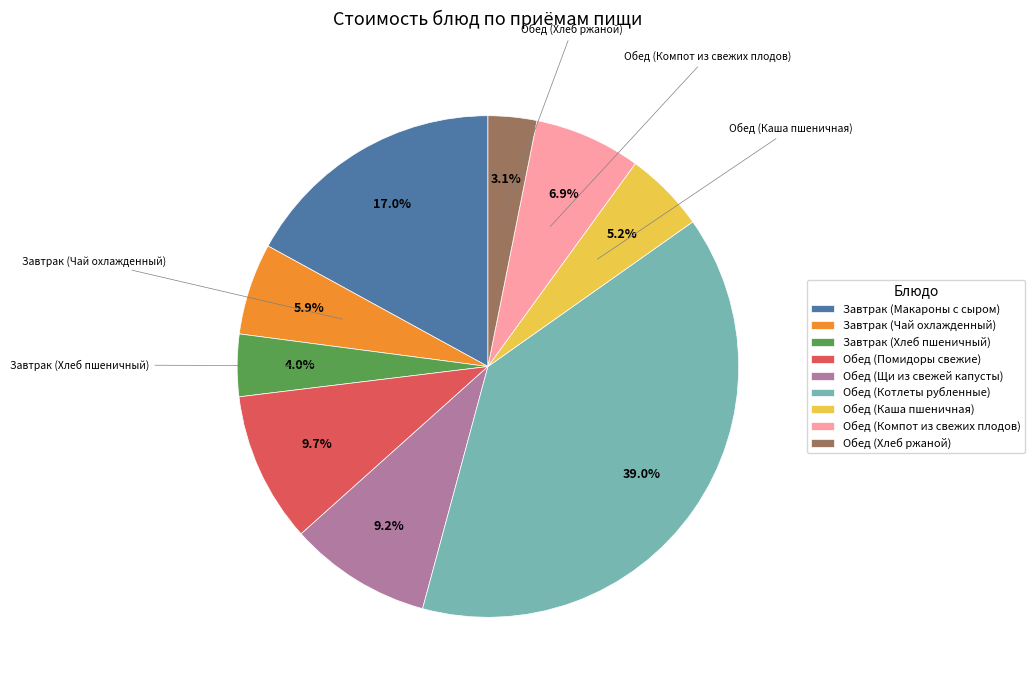

True or false: Завтрак (Чай охлажденный) accounts for 6% of the total.

True